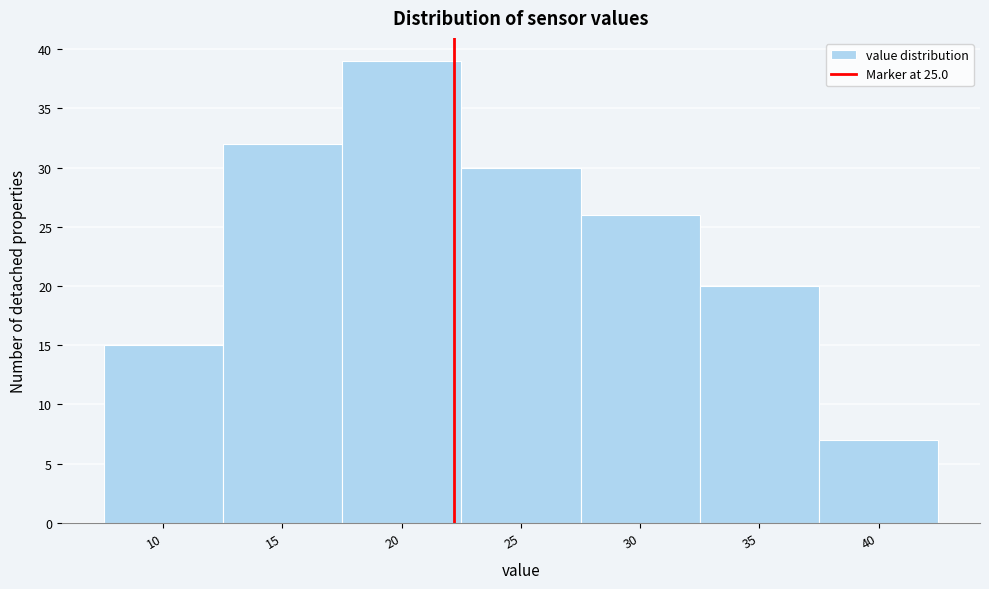

Reading left to right, list all the values displayed in this chart.

15	32	39	30	26	20	7